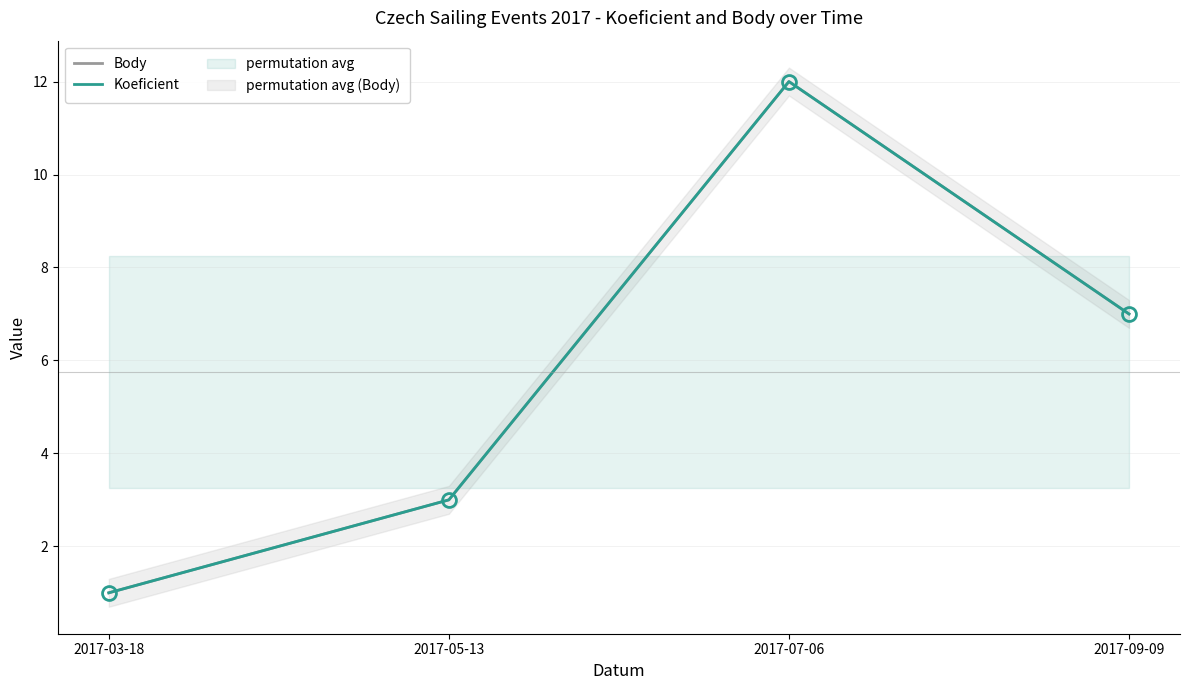

What position from the left is 2017-03-18?

1